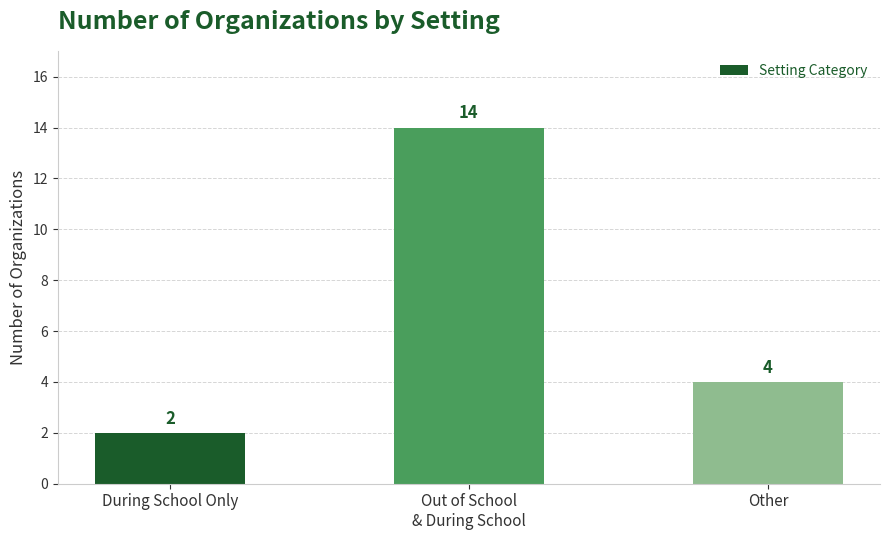

Approximately how many times larger is the value at Other compared to During School Only?

2.0